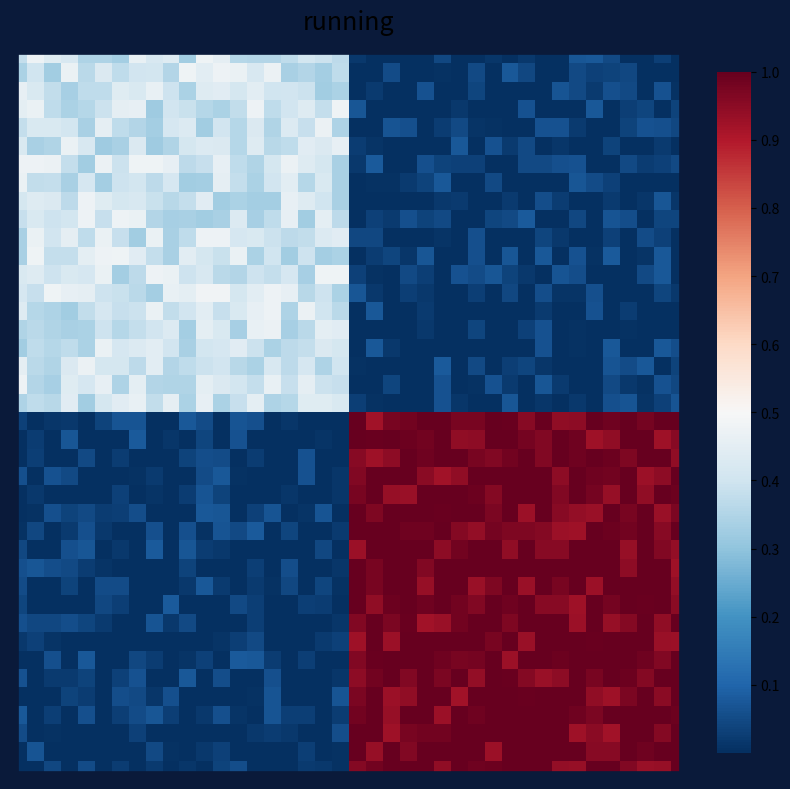

At which category is the sum across all series the highest?

31